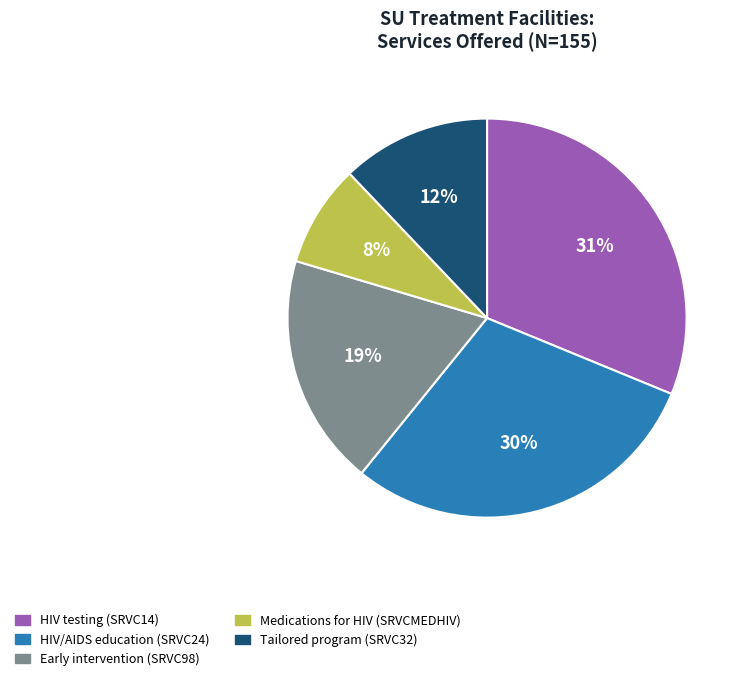

Rank the categories by value from highest to lowest.

HIV testing (SRVC14), HIV/AIDS education (SRVC24), Early intervention (SRVC98), Tailored program (SRVC32), Medications for HIV (SRVCMEDHIV)